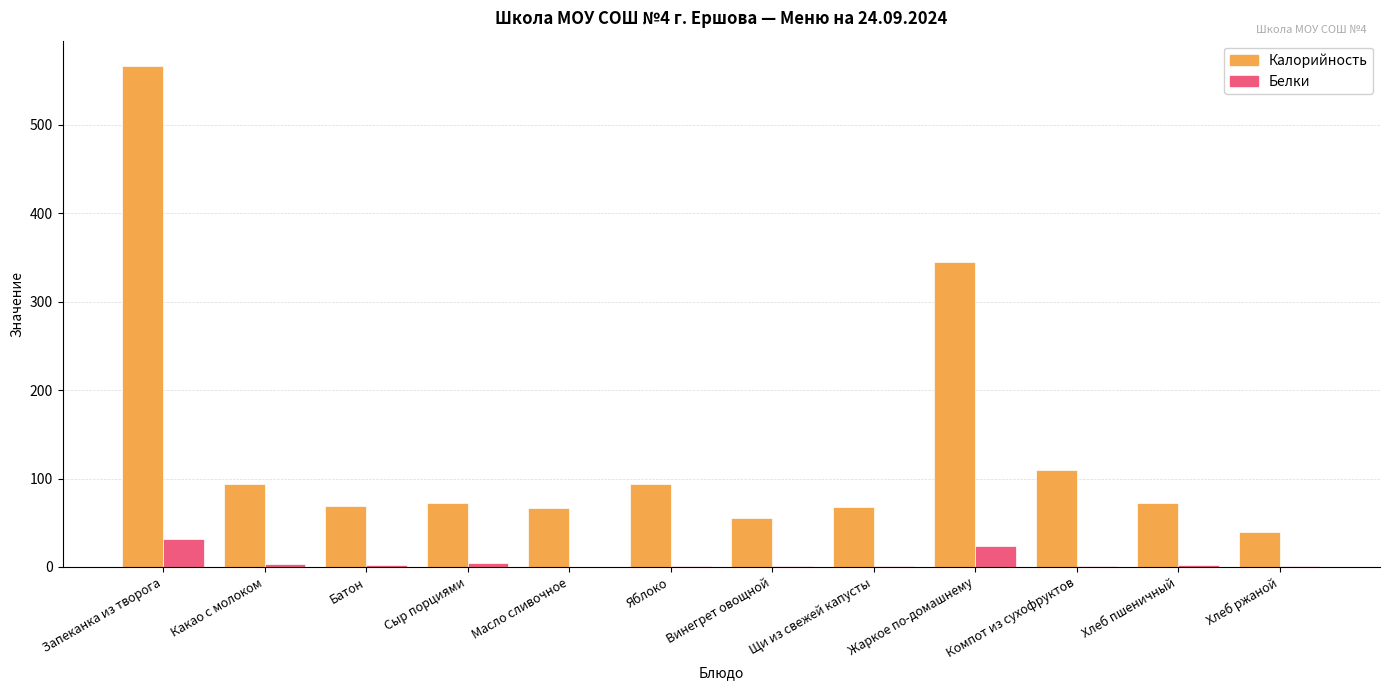

Which series has the largest total across all categories?

Калорийность